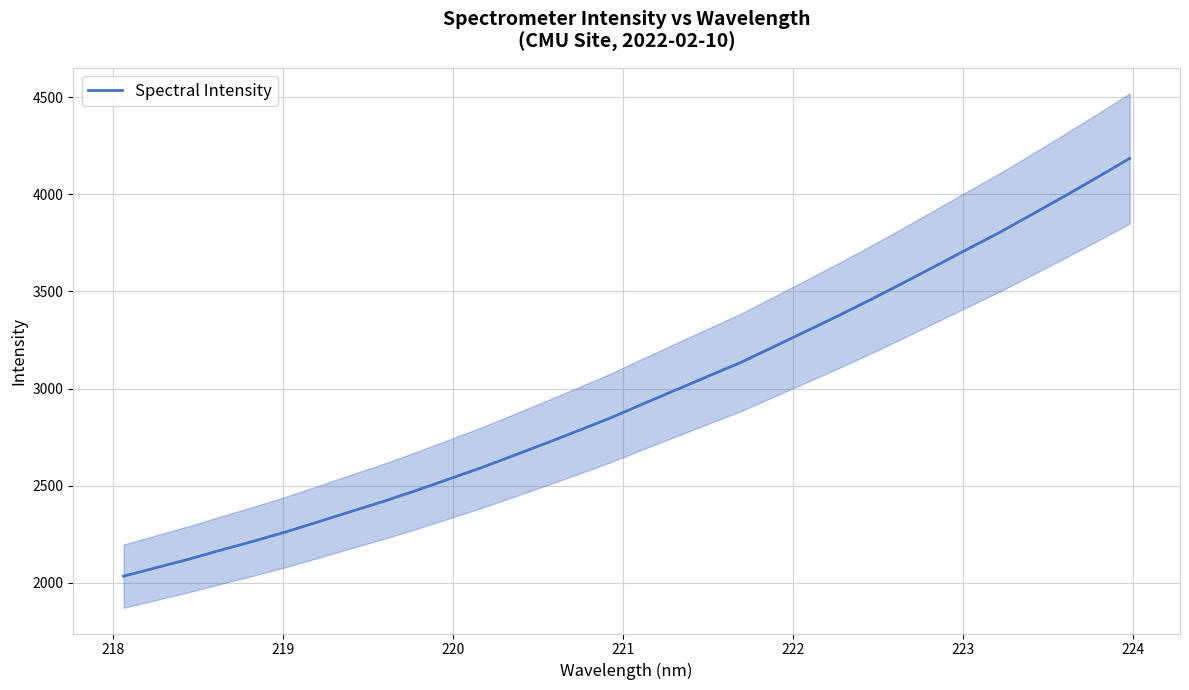

How many lines are shown in the chart?

1